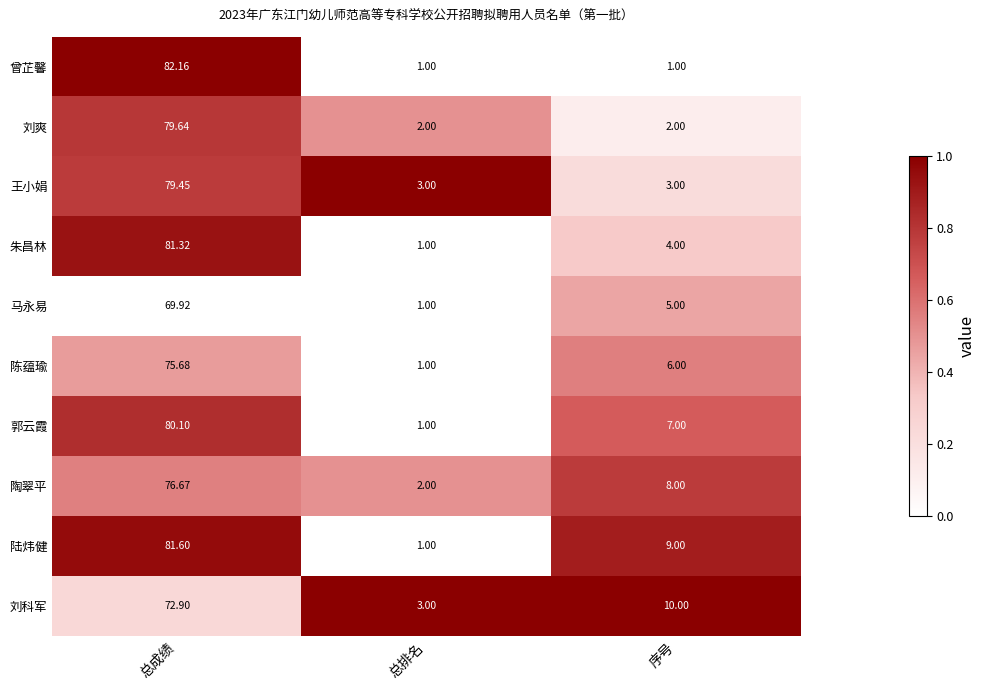

At which label does 陶翠平 first exceed 8?

总成绩